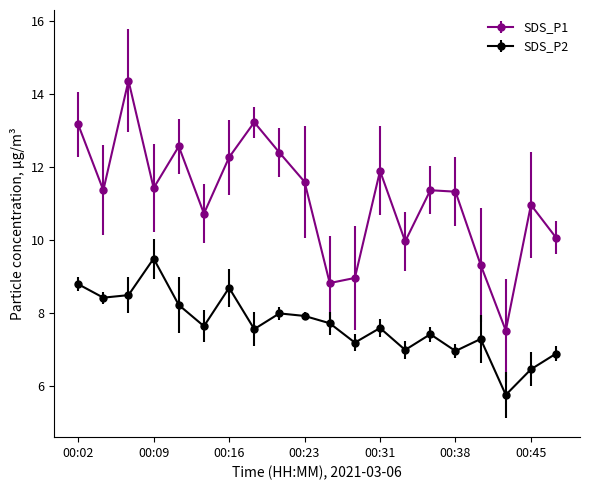

What is the difference between the maximum and minimum values in the SDS_P2 series?

3.7